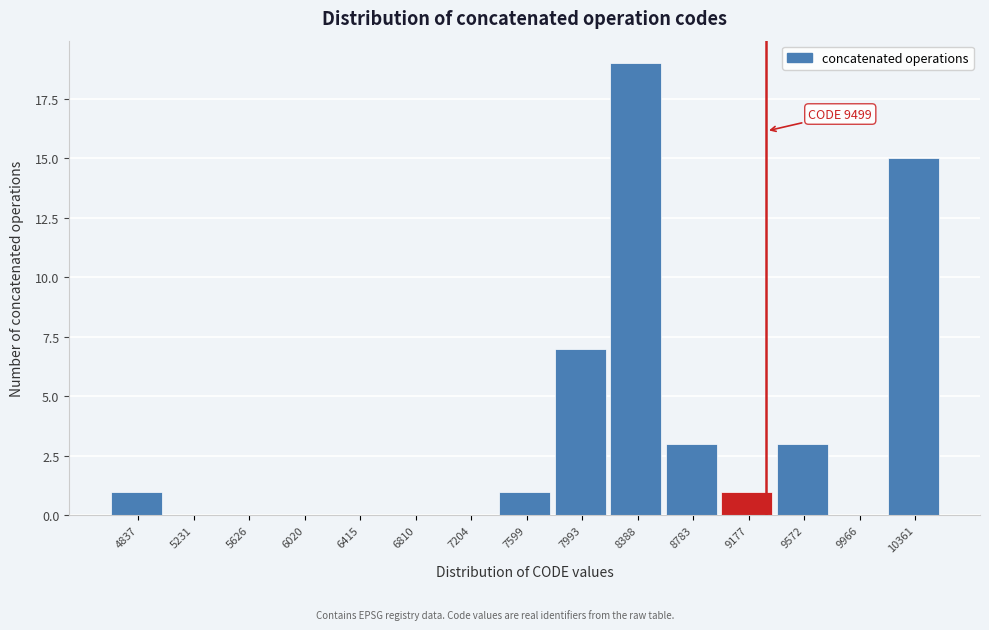

Reading left to right, what are all the values shown in this chart?

4837=1	5231=0	5626=0	6020=0	6415=0	6810=0	7204=0	7599=1	7993=7	8388=19	8783=3	9177=1	9572=3	9966=0	10361=15